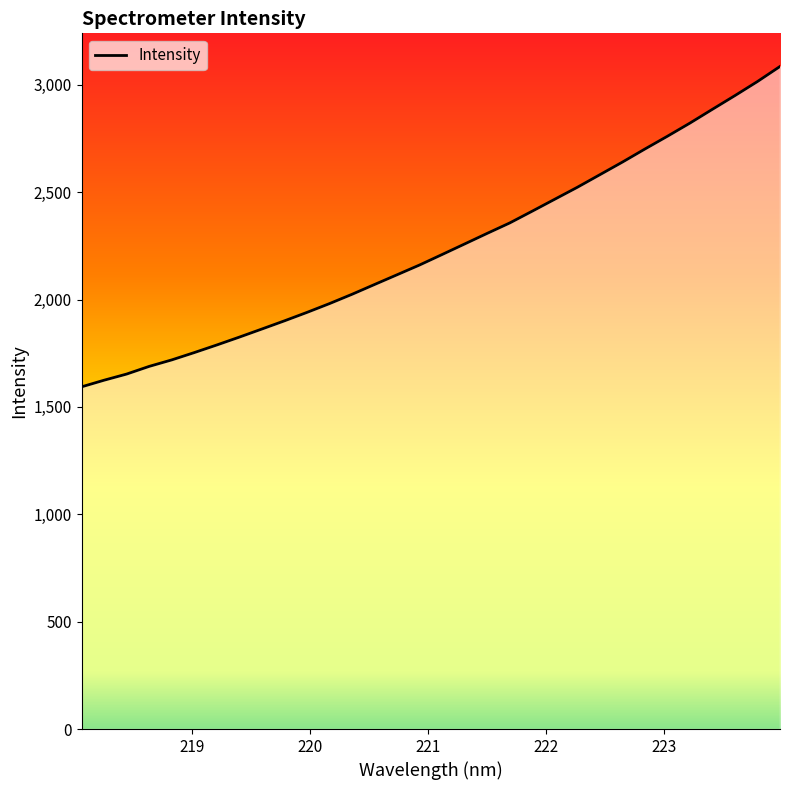

What is the smallest value displayed?

1593.5